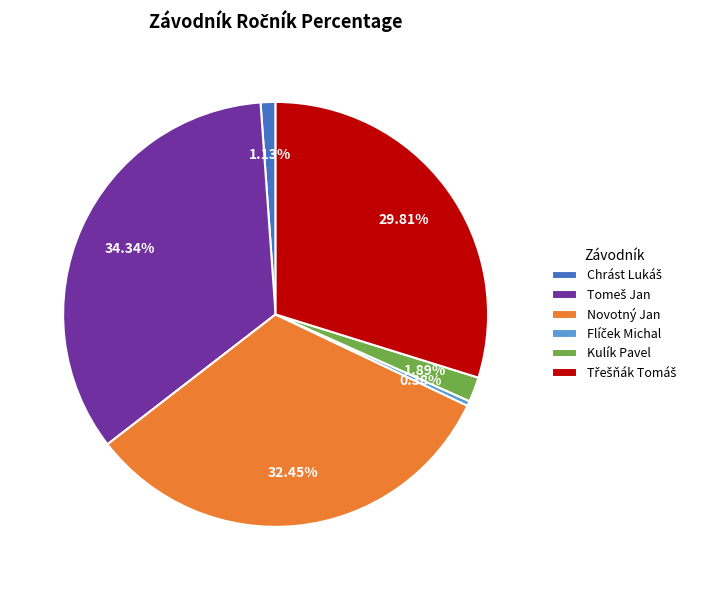

How many slices are in this pie chart?

6